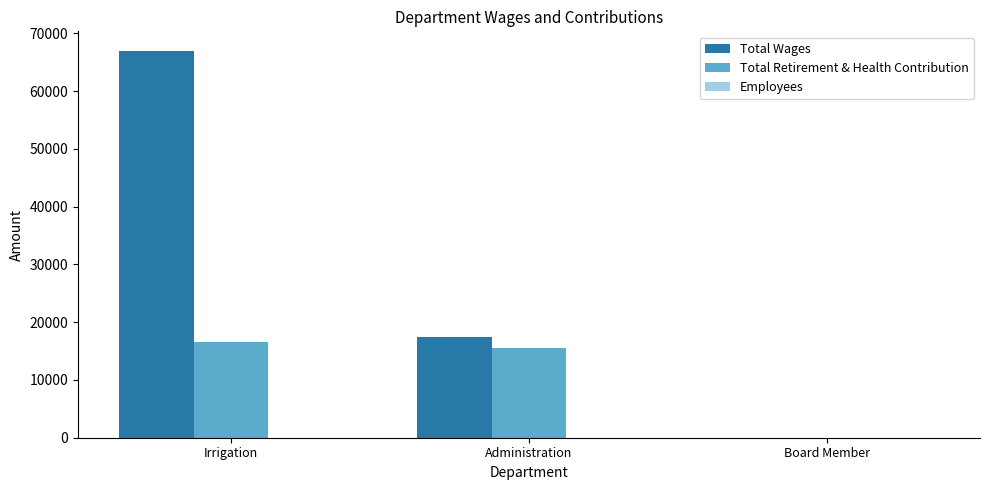

Does the chart contain stacked bars?

No